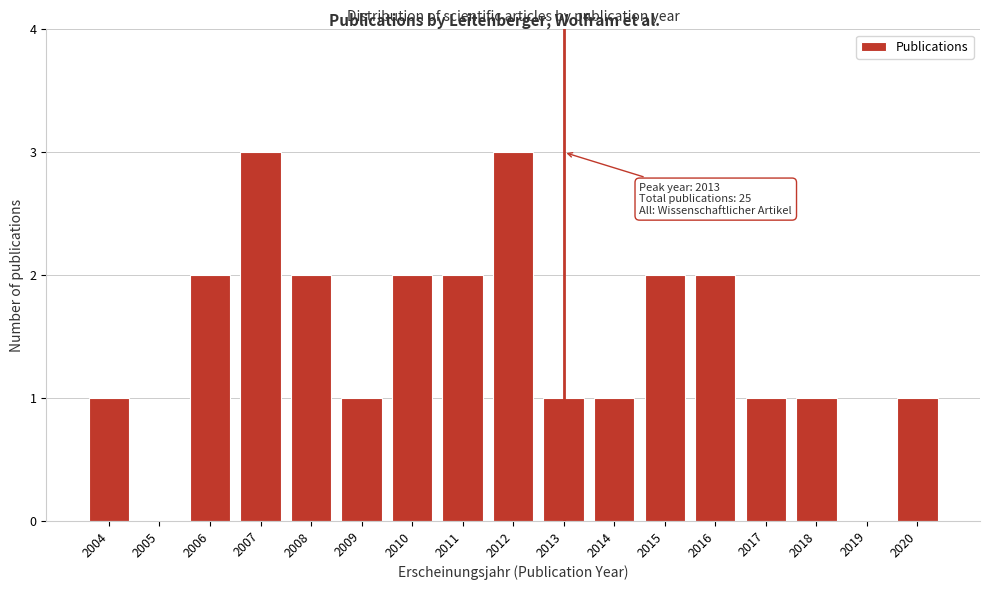

Reading left to right, what are all the values shown in this chart?

2004=1	2005=0	2006=2	2007=3	2008=2	2009=1	2010=2	2011=2	2012=3	2013=1	2014=1	2015=2	2016=2	2017=1	2018=1	2019=0	2020=1